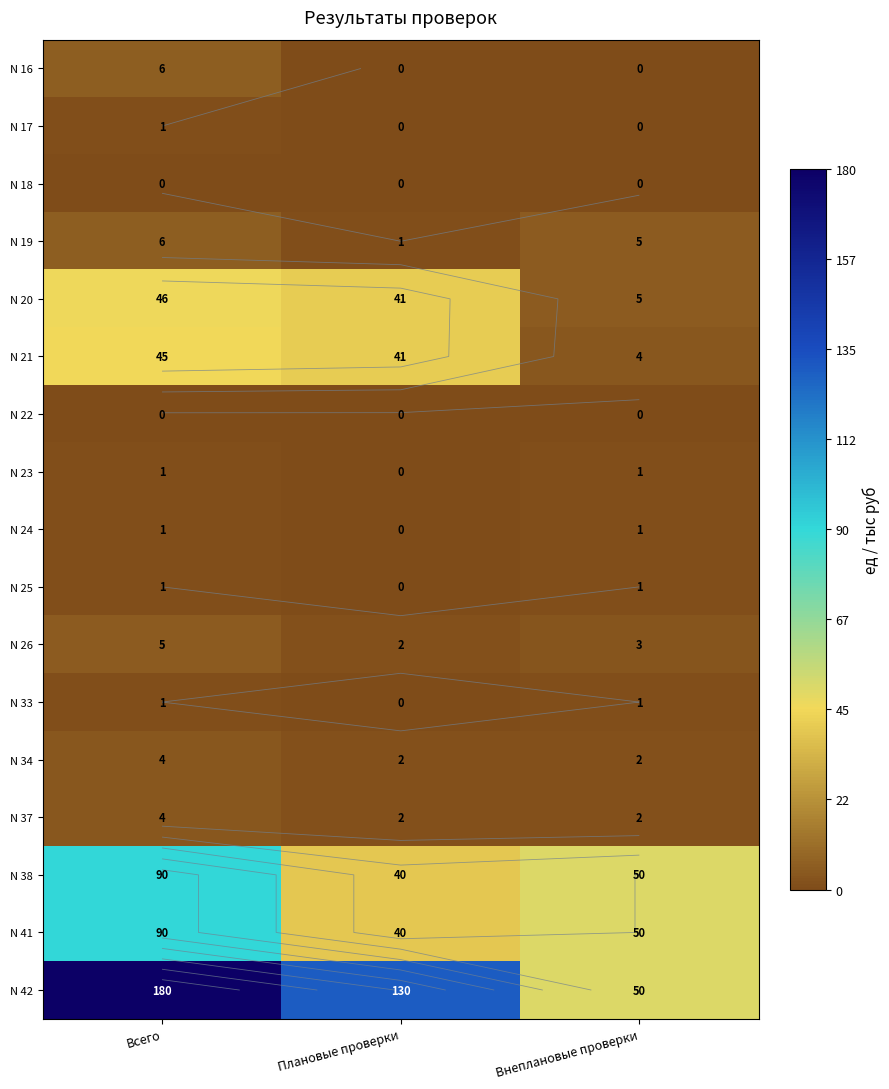

Is it true that N 42 equals 180 at Всего?

True